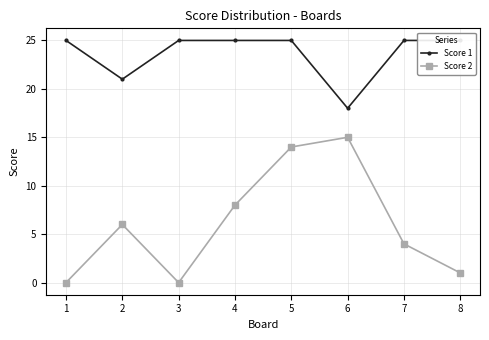

What is the difference between the highest and lowest values at 2?

15